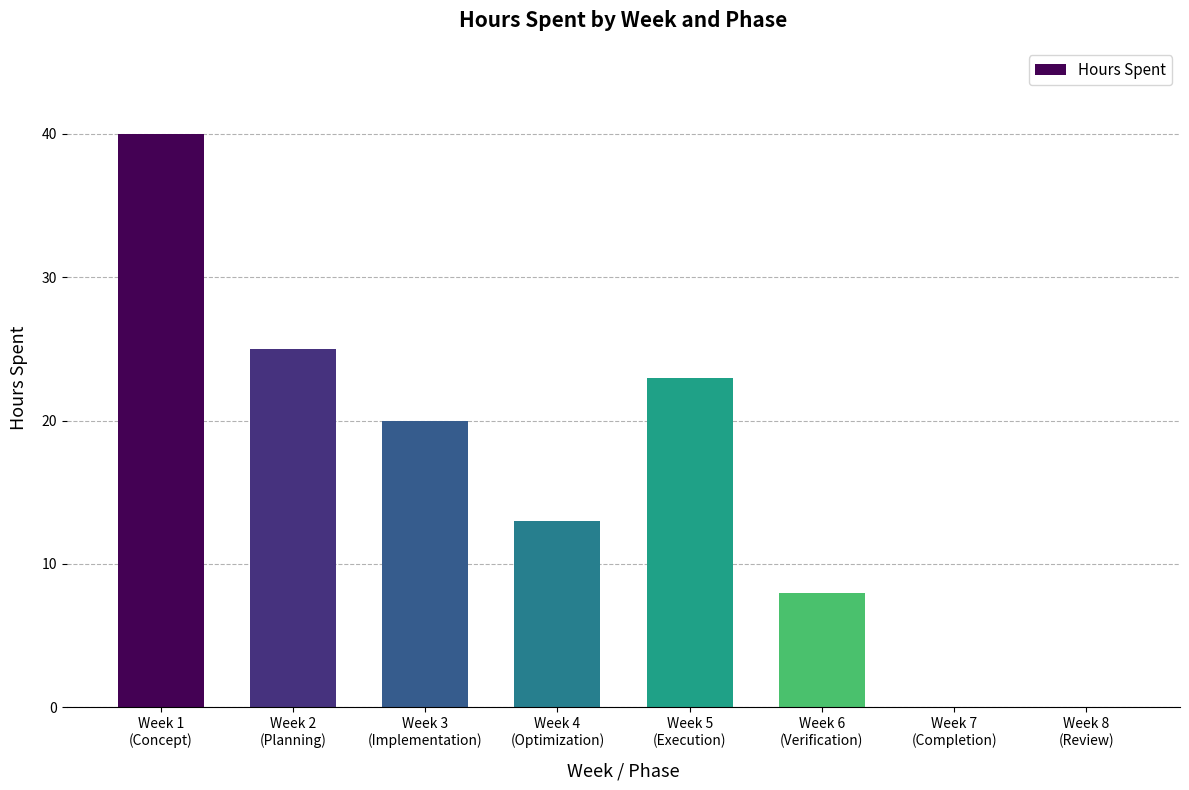

What is the maximum value shown in the chart?

40